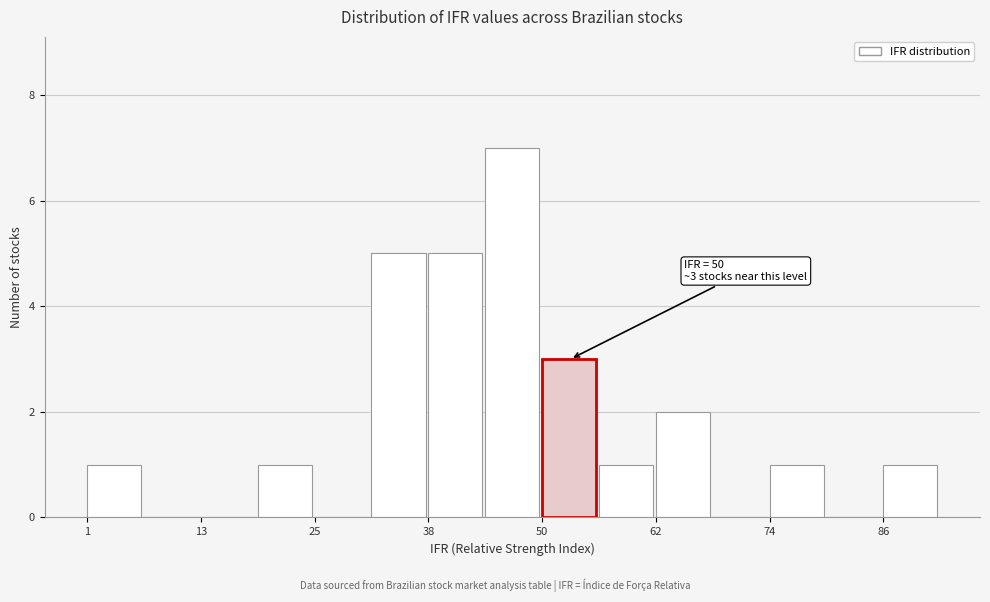

Around what value on the x-axis is the tallest bar? Give the approximate position of its centre, as read against the axis.

46